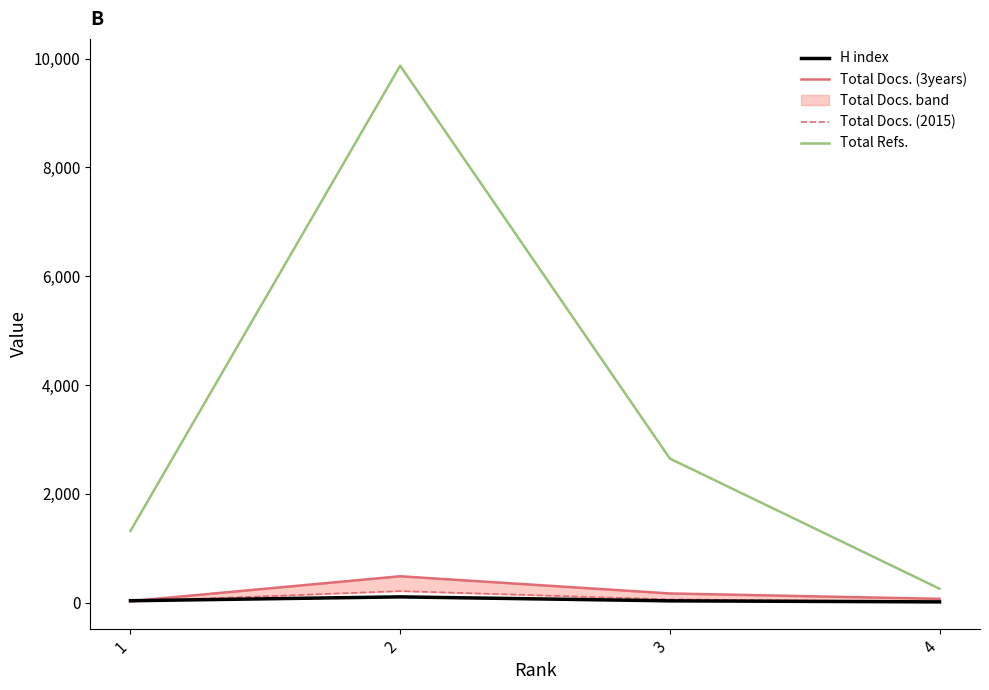

What is the difference between the maximum and minimum values in the Total Docs. (2015) series?

197